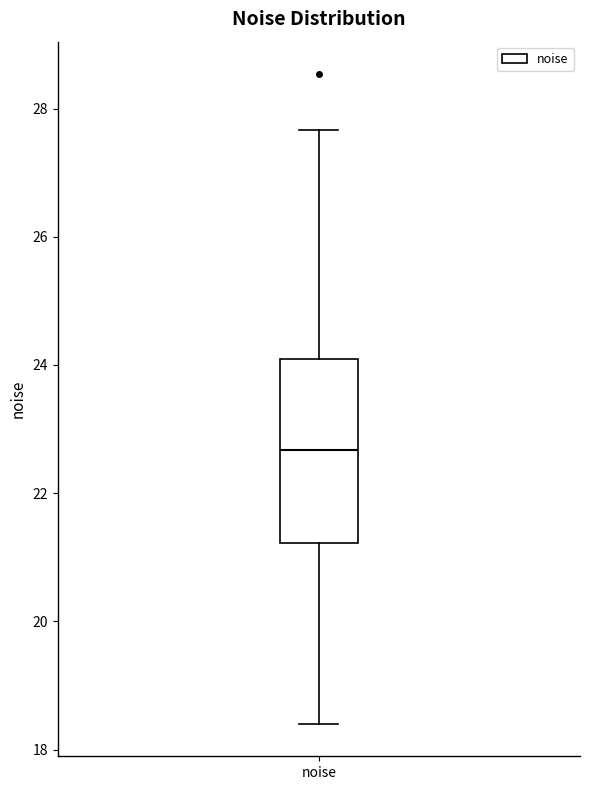

Where does the median line of the box for noise sit on the y-axis? The values are not printed on the chart, so give them approximately, as read against the axis.

22.6